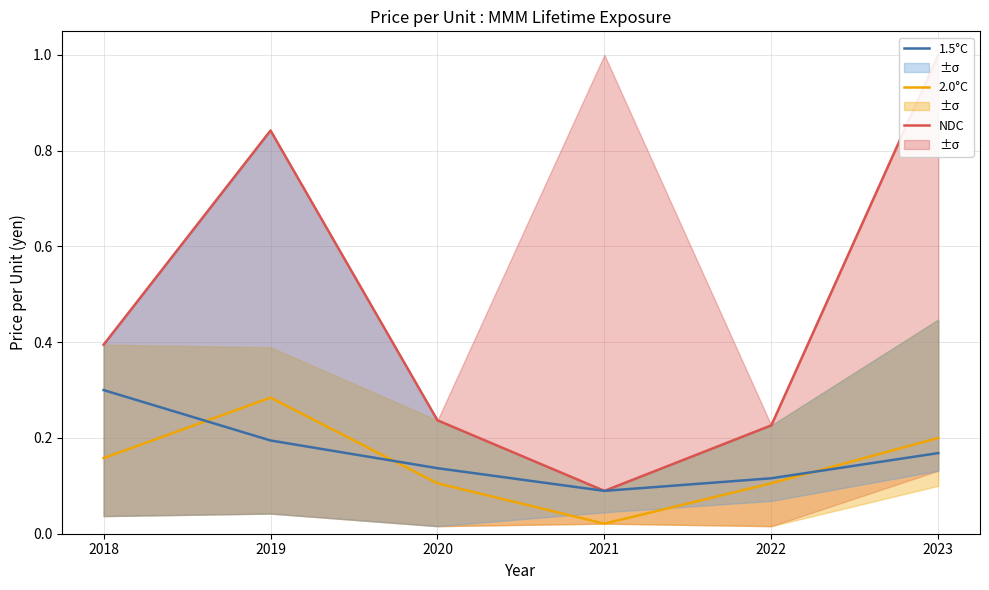

How many times do 2.0°C and 1.5°C cross each other?

3